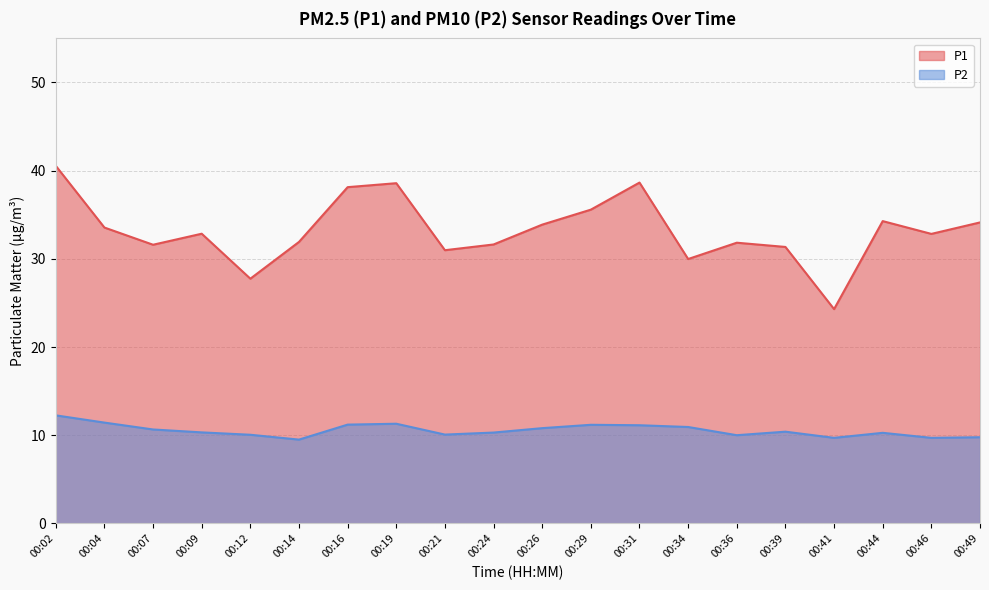

What is the sum of all P1 values?

664.4